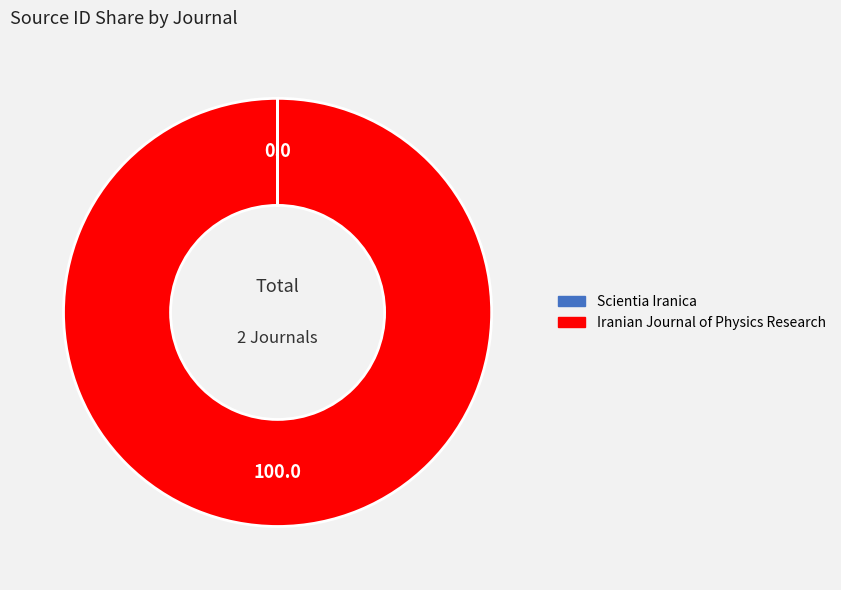

True or false: Iranian Journal of Physics Research accounts for 100% of the total.

True